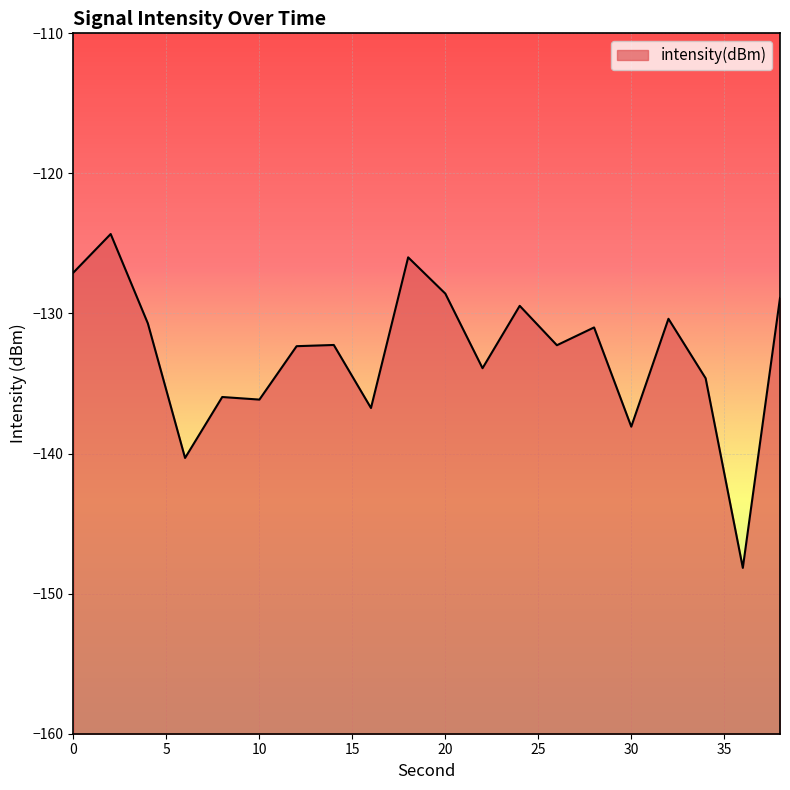

What is the difference between the second highest and minimum values?

22.2